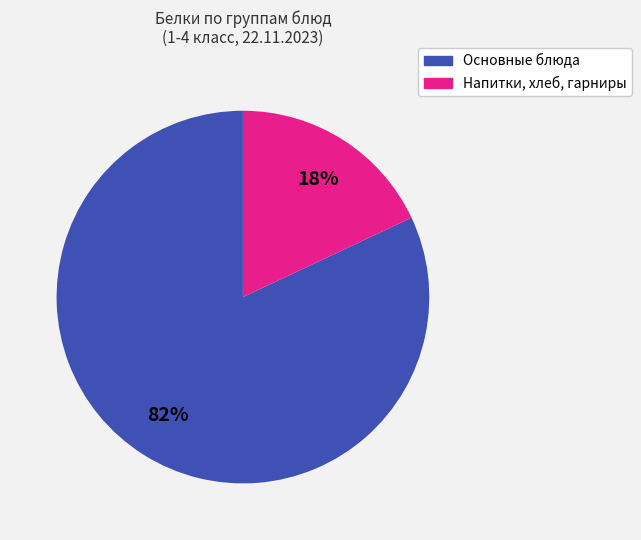

Does any single category account for the majority?

Yes